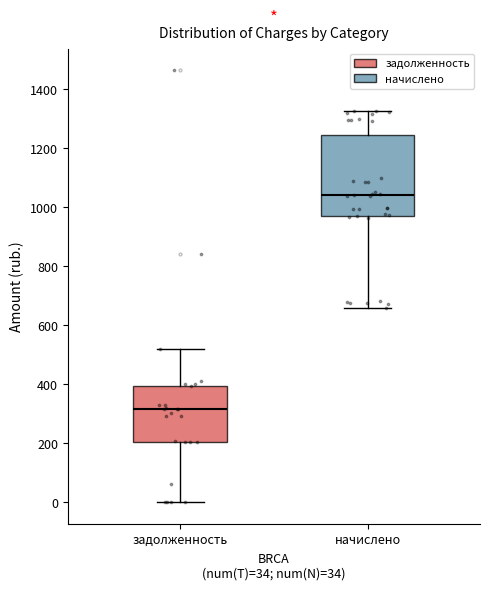

Which box is the tallest, from its lower edge to its upper edge?

начислено